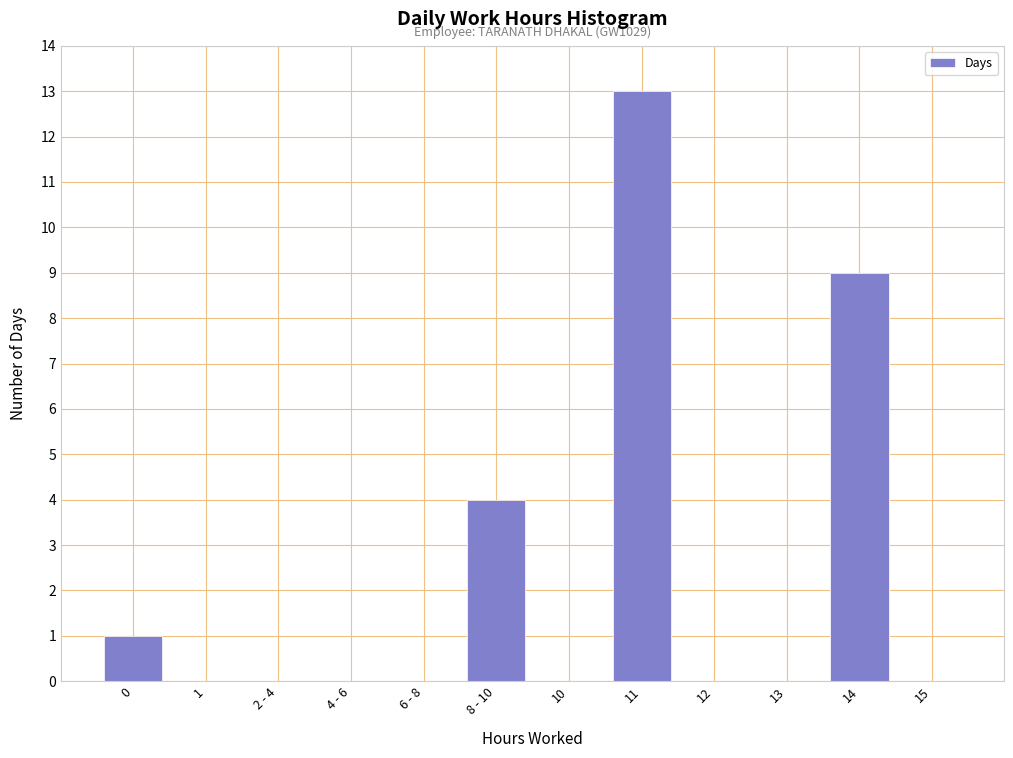

Reading left to right, what are all the values shown in this chart?

0=1	1=0	2 - 4=0	4 - 6=0	6 - 8=0	8 - 10=4	10=0	11=13	12=0	13=0	14=9	15=0